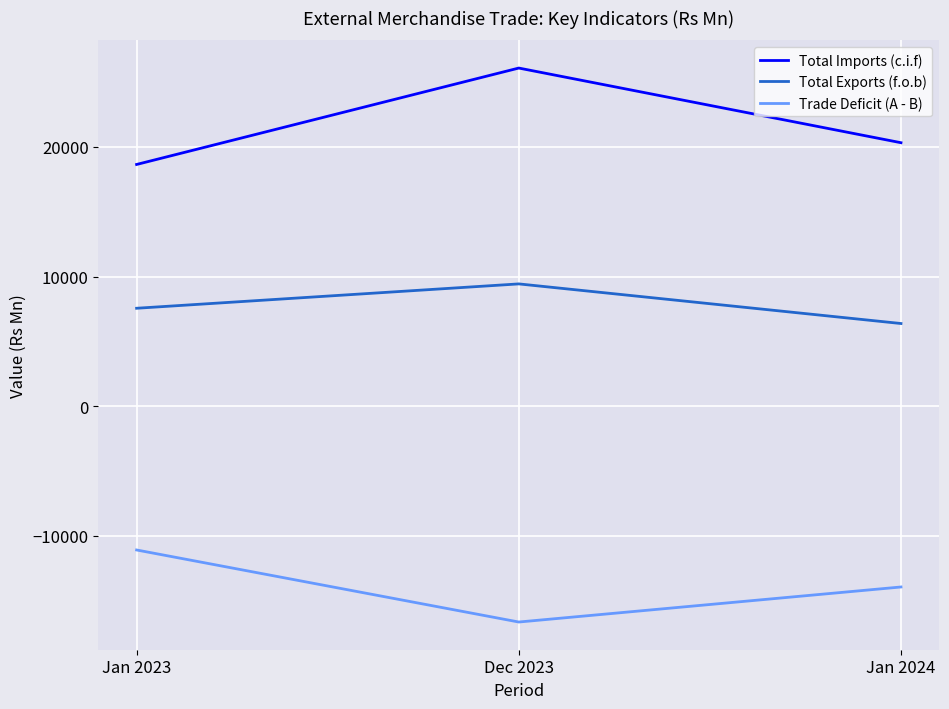

List the labels in order of Trade Deficit (A - B) value, largest first.

Jan 2023, Jan 2024, Dec 2023